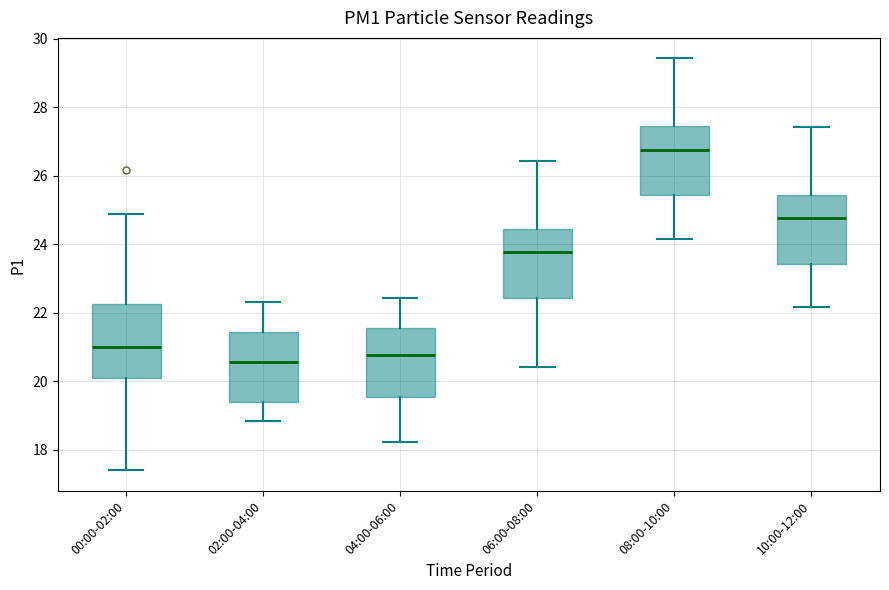

Reading left to right, read every box against the y-axis: the position of its median line, the range the box covers, and the ends of its whiskers. The values are not printed on the chart, so give them approximately, as read against the axis.

00:00-02:00: median 21.0, box 20.2 to 22.2, whiskers 17.4 to 25.0
02:00-04:00: median 20.6, box 19.4 to 21.4, whiskers 18.8 to 22.4
04:00-06:00: median 20.8, box 19.6 to 21.6, whiskers 18.2 to 22.4
06:00-08:00: median 23.8, box 22.4 to 24.4, whiskers 20.4 to 26.4
08:00-10:00: median 26.8, box 25.4 to 27.4, whiskers 24.2 to 29.4
10:00-12:00: median 24.8, box 23.4 to 25.4, whiskers 22.2 to 27.4